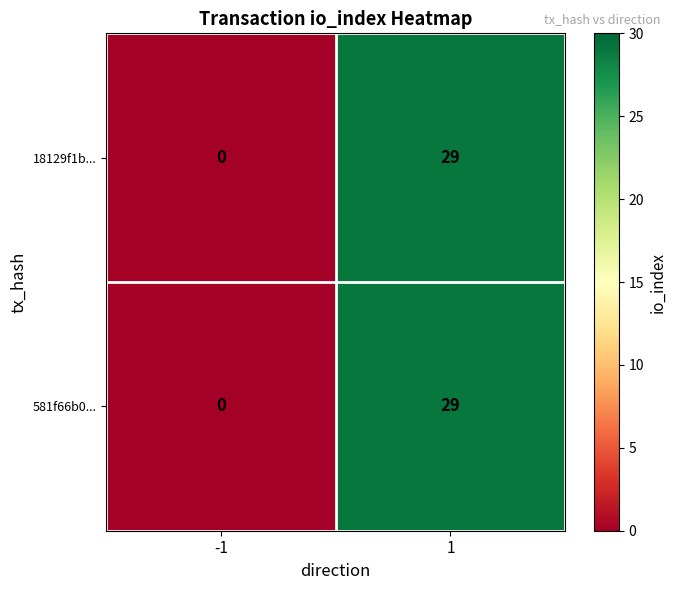

True or false: 18129f1b... has a value of 12 at 1.

False